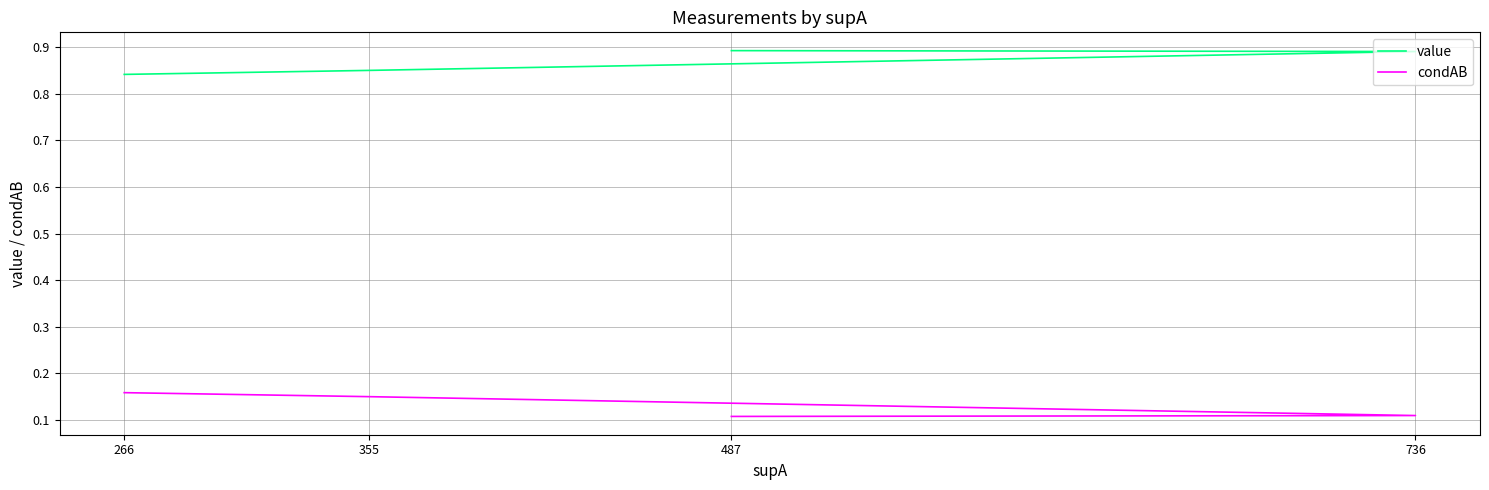

The condAB series shows 0.2 at 736. True or false?

False